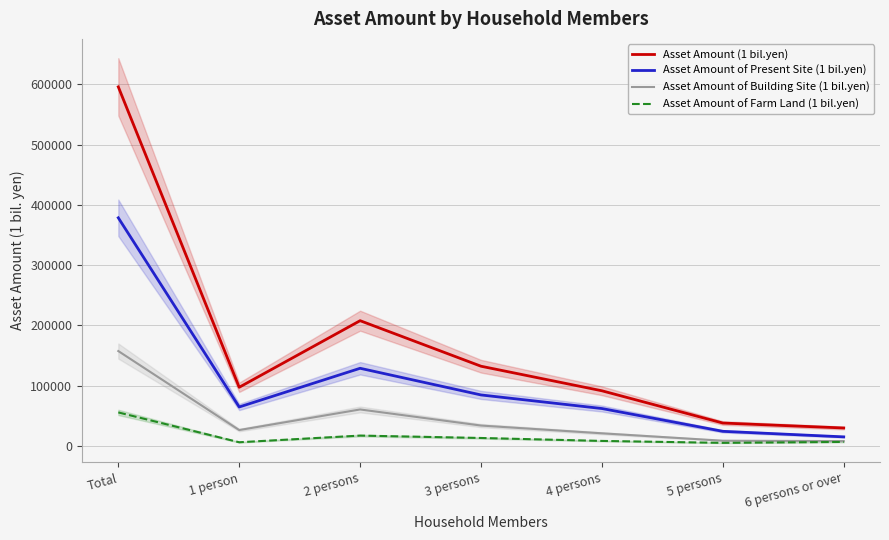

What is the difference between the Asset Amount of Building Site (1 bil.yen) values at 4 persons and 5 persons?

12295